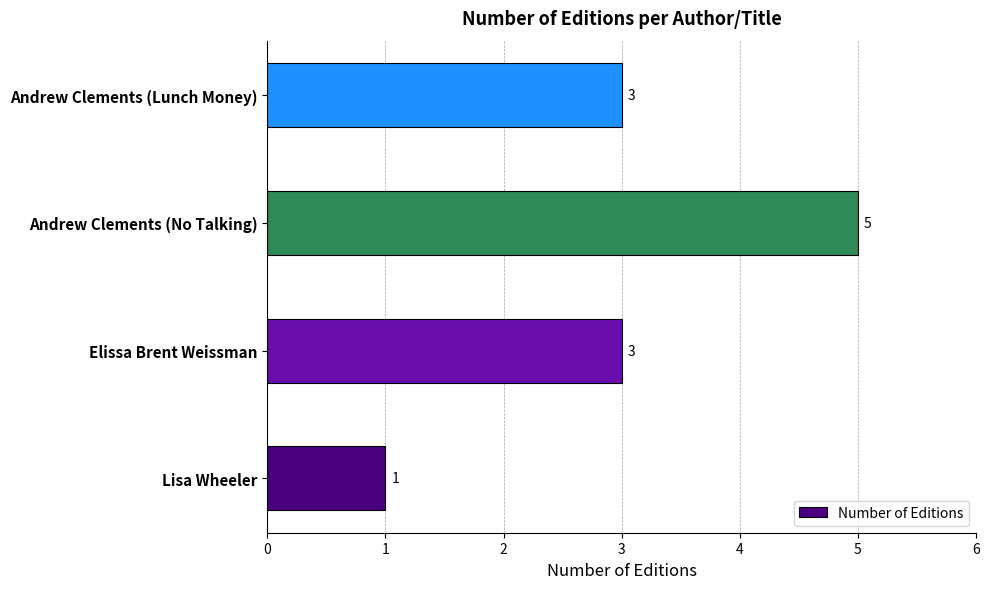

The chart shows a value of 2 at Lisa Wheeler. True or false?

False